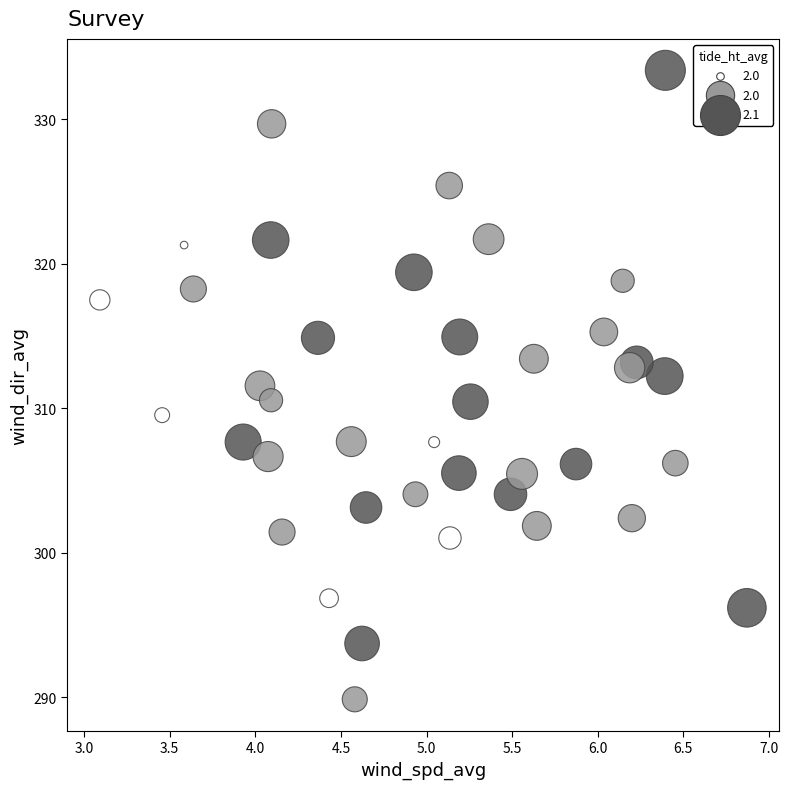

What is the range of X values (max minus min)?

3.8